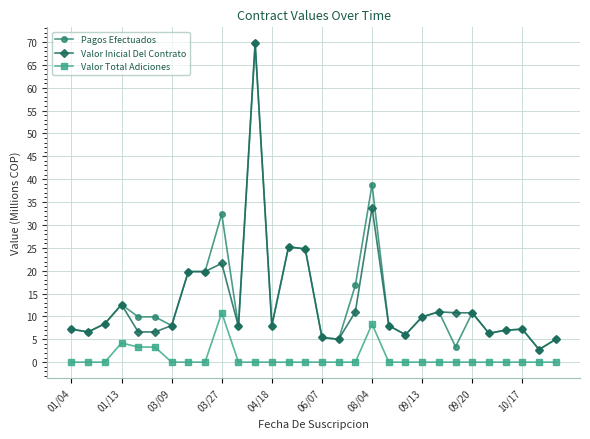

True or false: Valor Total Adiciones and Valor Inicial Del Contrato cross at least once.

False